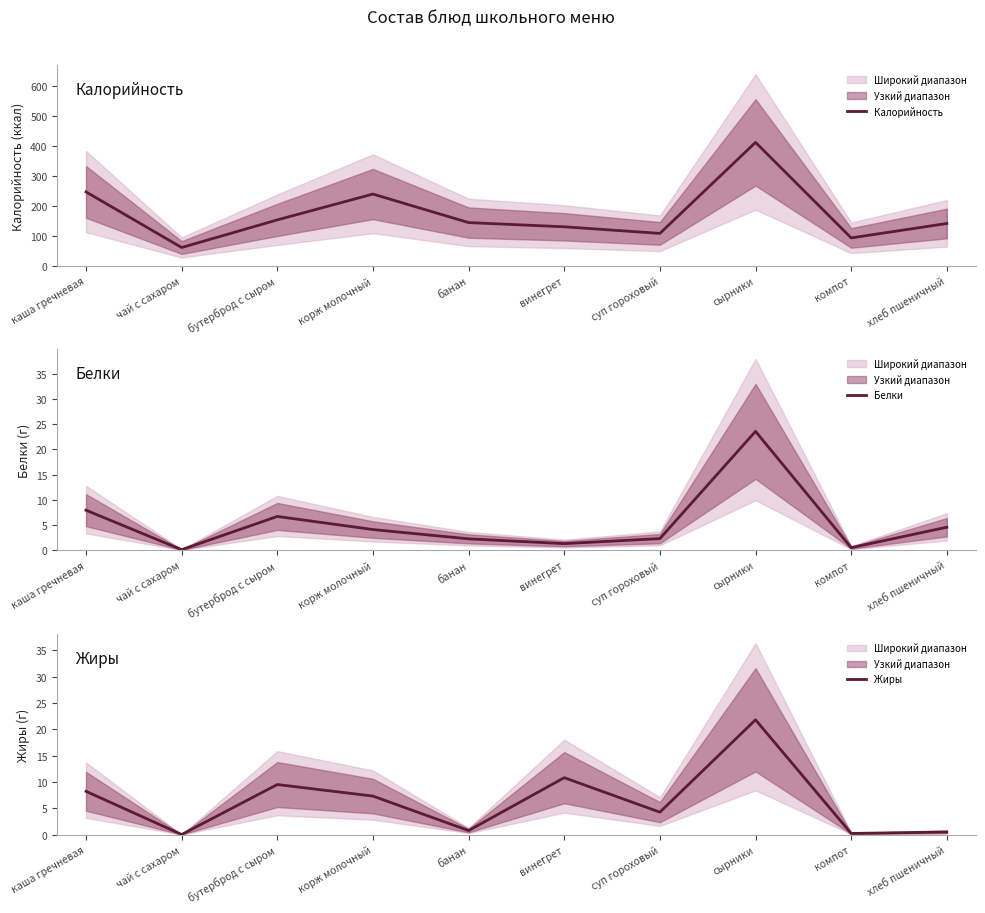

Where is the first local minimum for Белки?

чай с сахаром